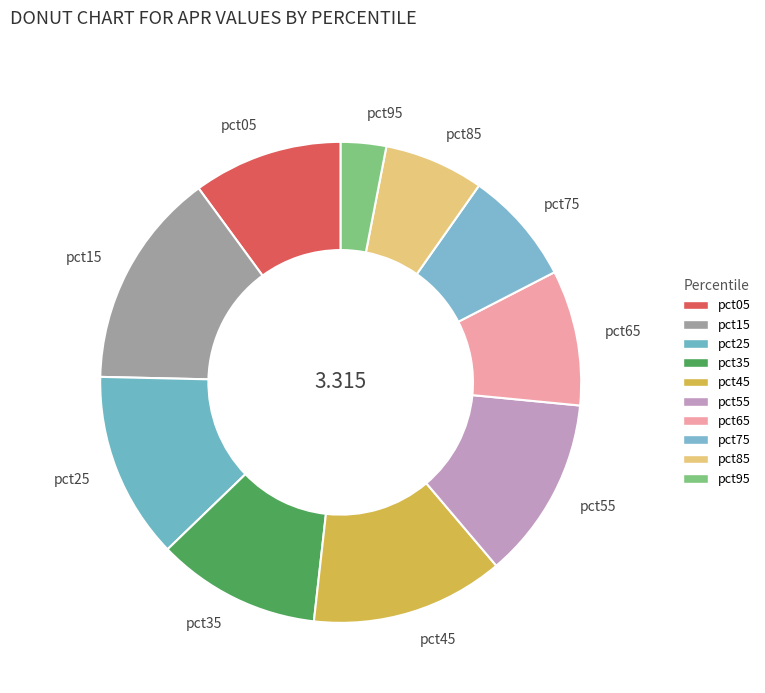

Do pct65 and pct45 together represent more than half of the pie?

No